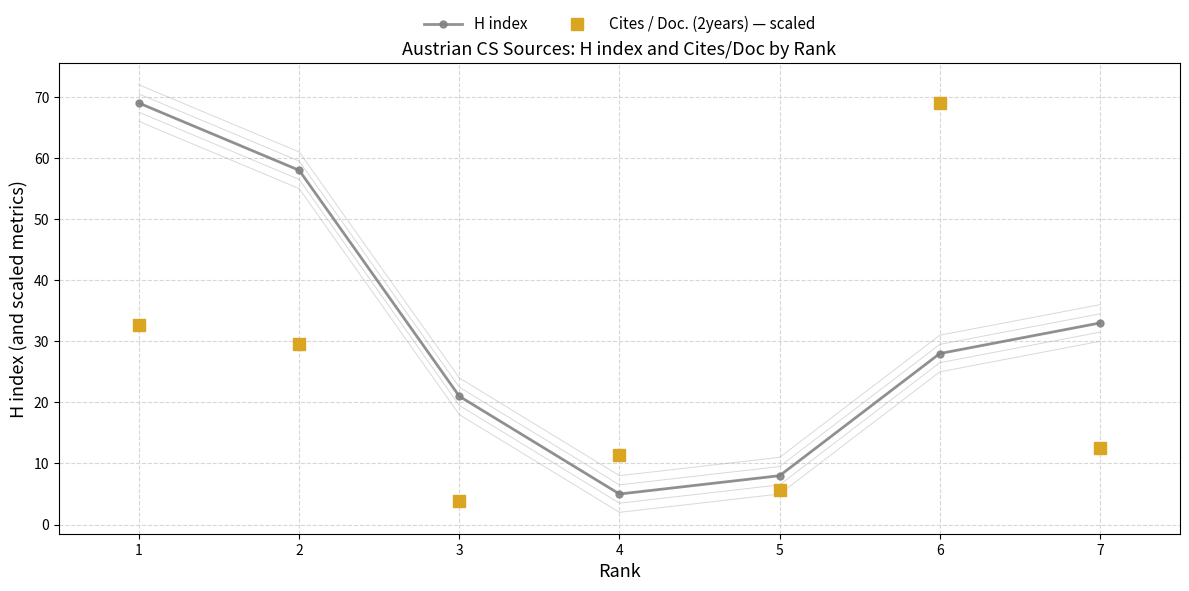

True or false: H index has a value of 28.0 at 6.

True